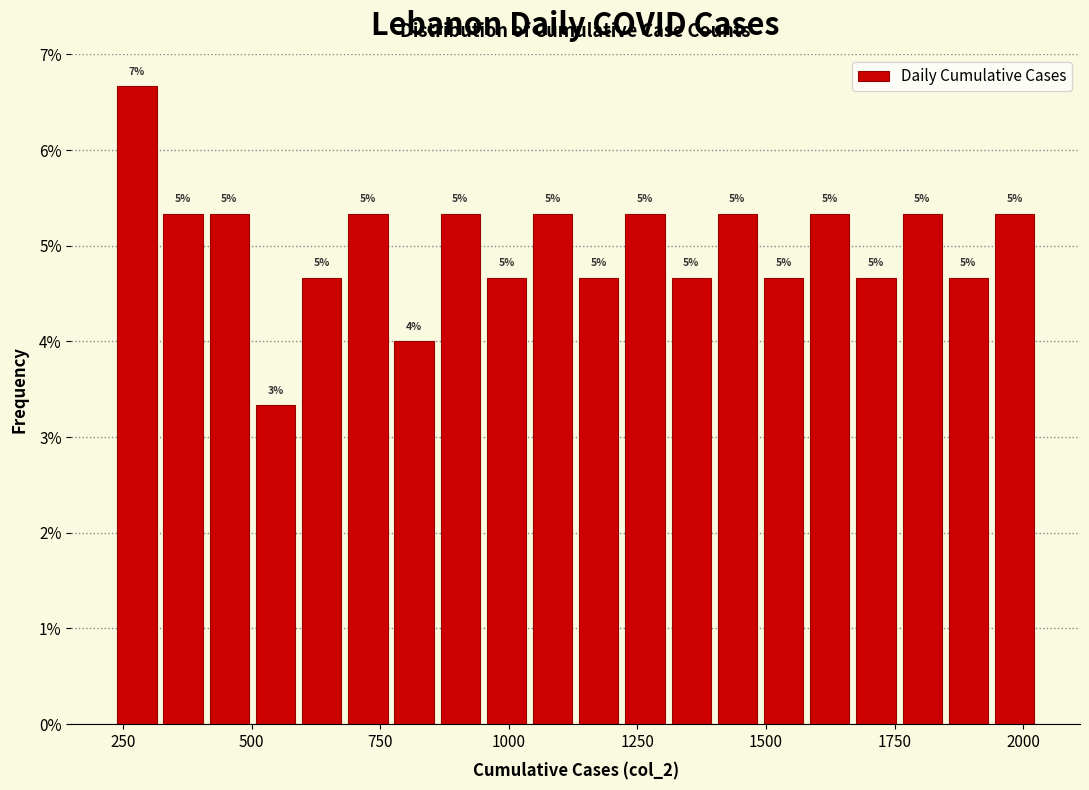

Around what value on the x-axis is the tallest bar? Give the approximate position of its centre, as read against the axis.

300